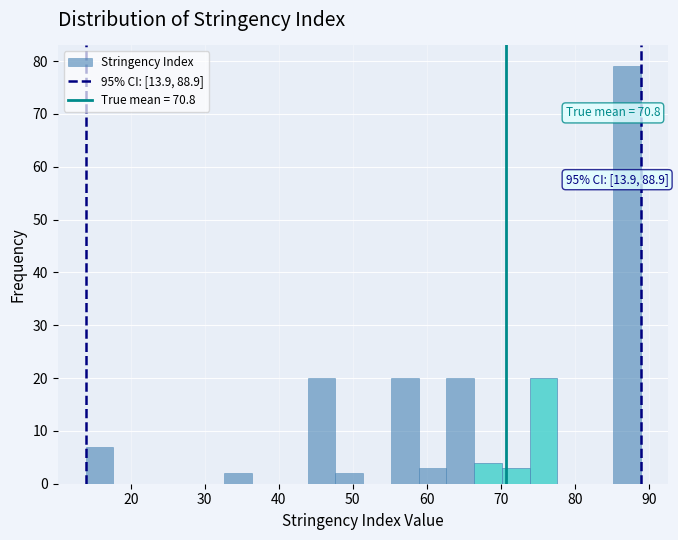

Around what value on the x-axis is the tallest bar? Give the approximate position of its centre, as read against the axis.

87